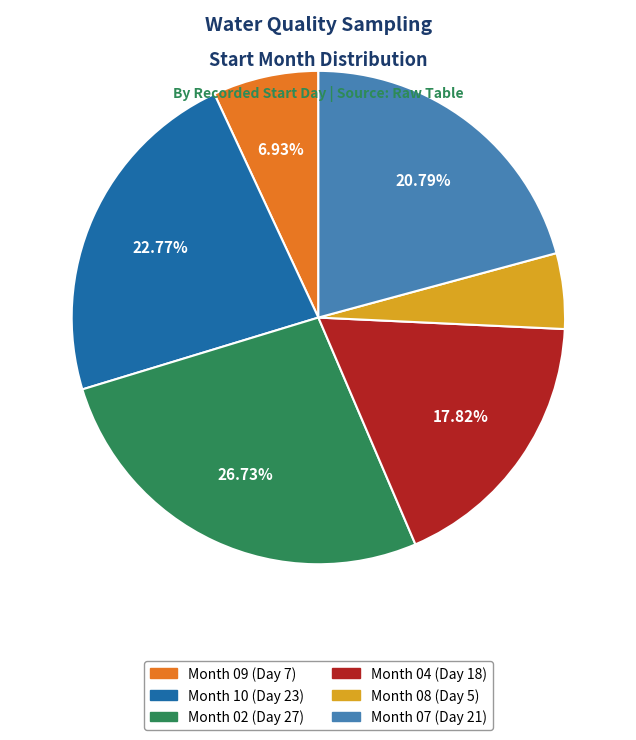

Which category has the biggest portion of the pie?

Month 02 (Day 27)